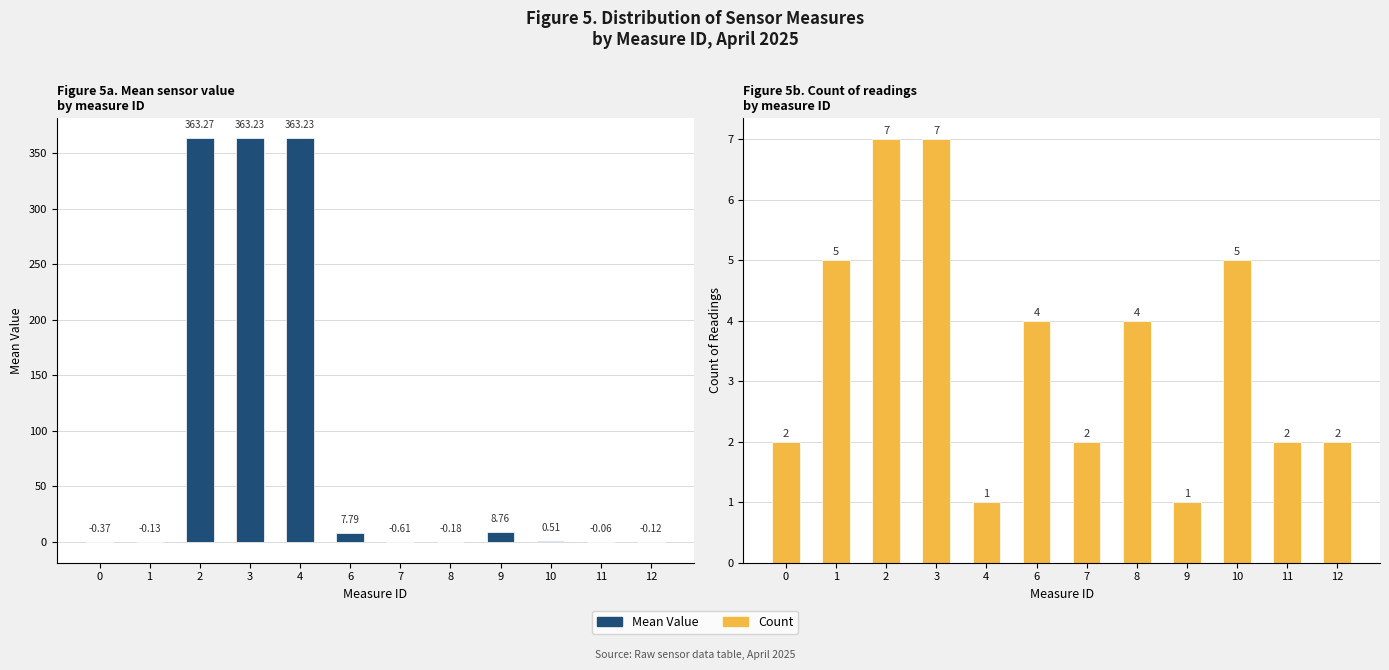

What is the lowest value of the Mean Value series?

-0.6